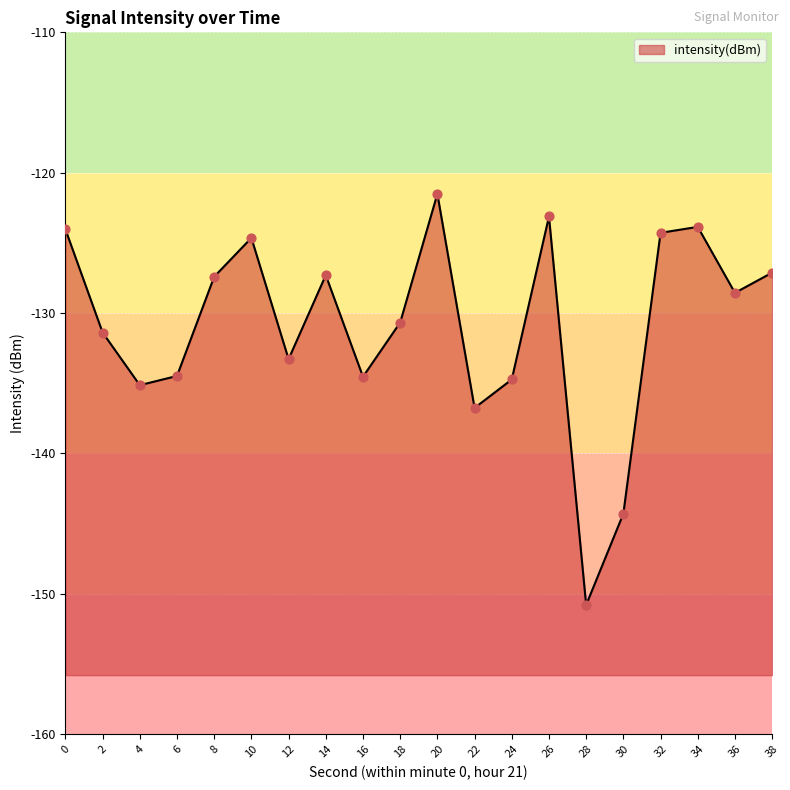

What is the change in value from 6 to 22?

-2.3